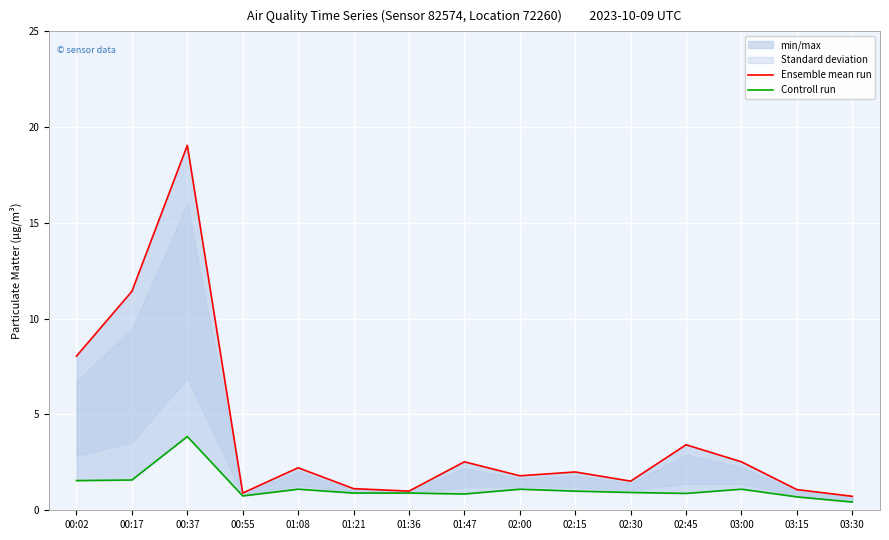

What position from the right is 00:02?

15